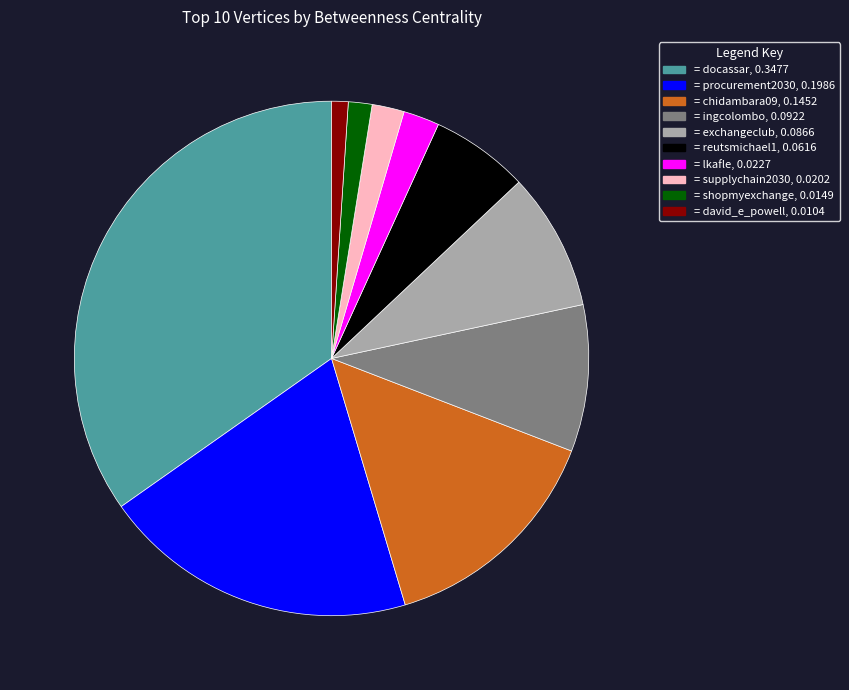

Is there any slice that represents more than half of the pie?

No